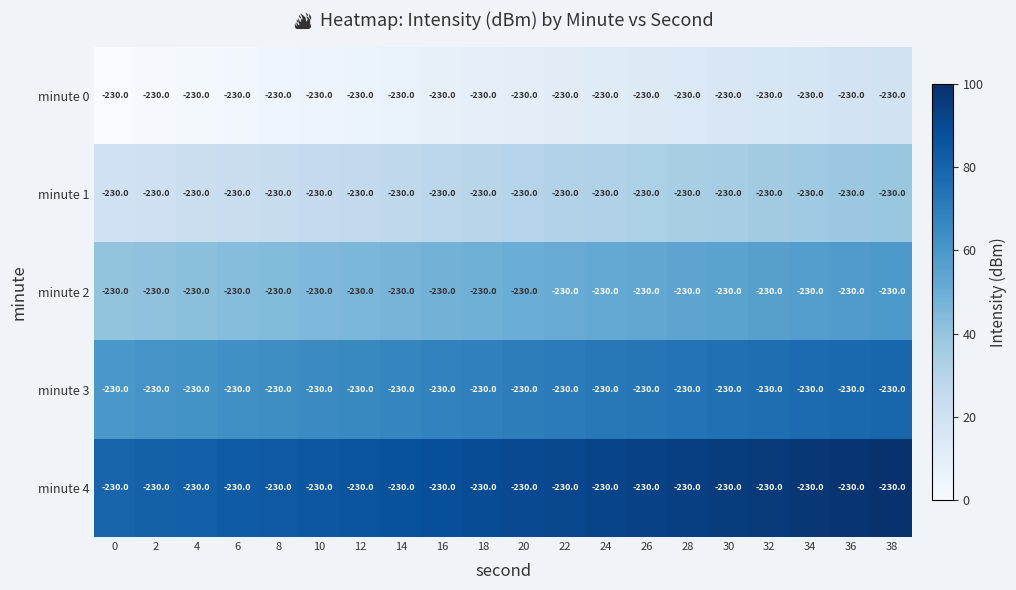

What value does the minute 3 series have at 14?

67.0